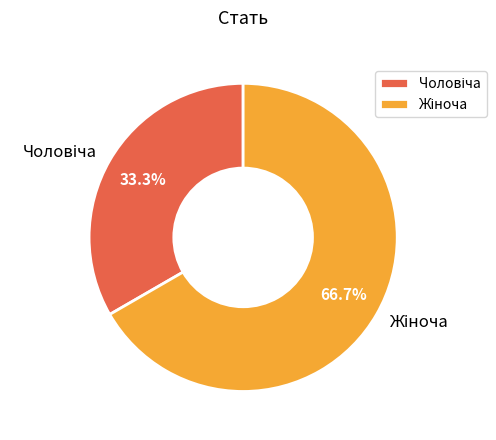

Does any single category account for the majority?

Yes